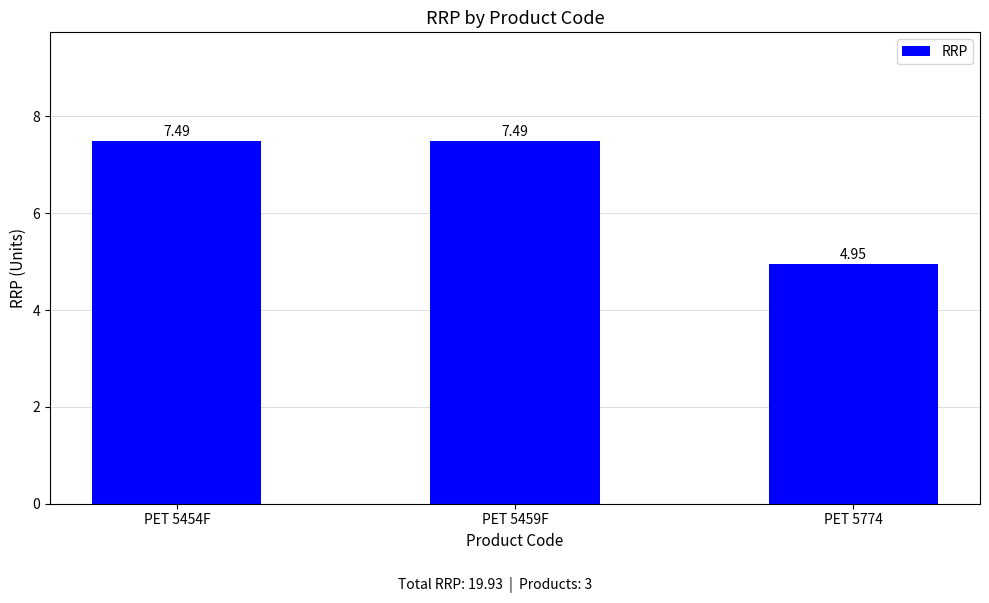

Which has a higher value, PET 5774 or PET 5454F?

PET 5454F